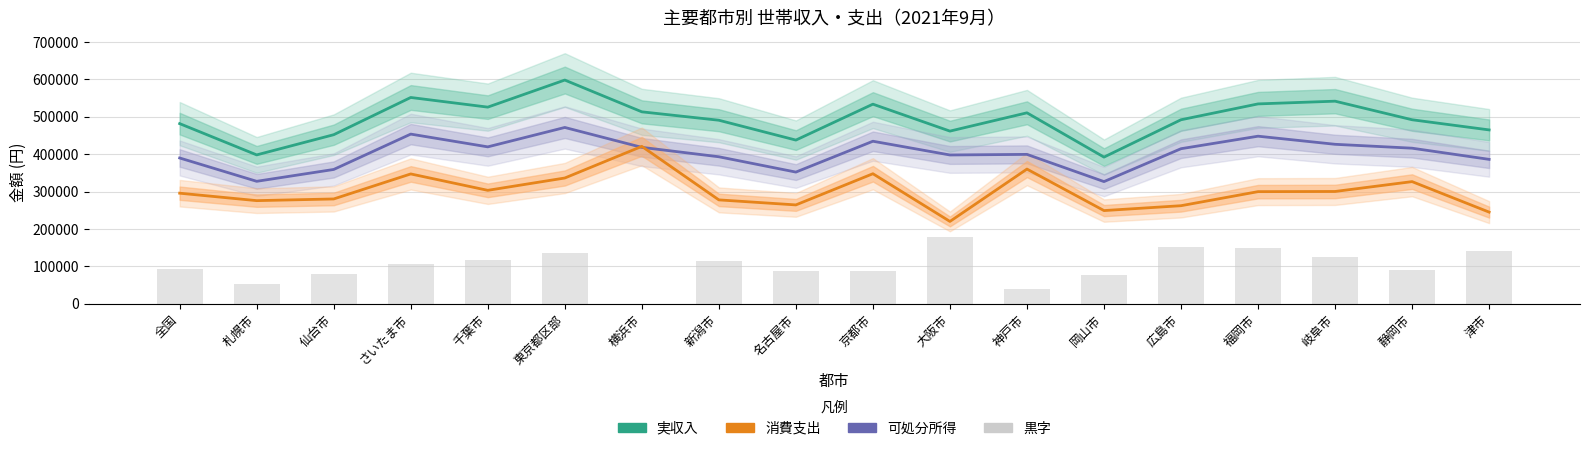

What is the label of the 5th bar from the right?

広島市